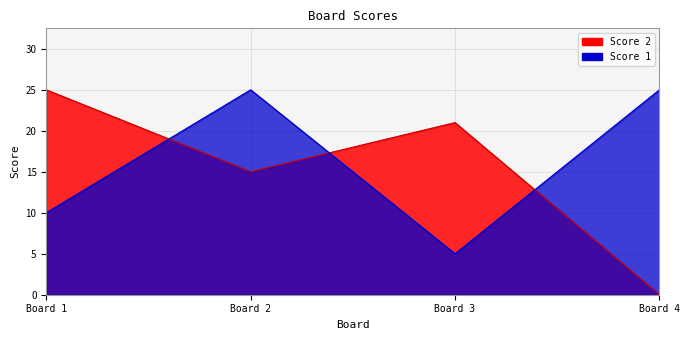

What are all the series names shown in the legend?

Score 1, Score 2